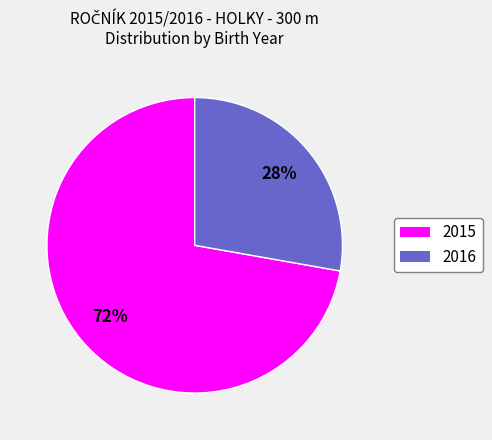

Is it true that 2016 is 28% of the pie?

True